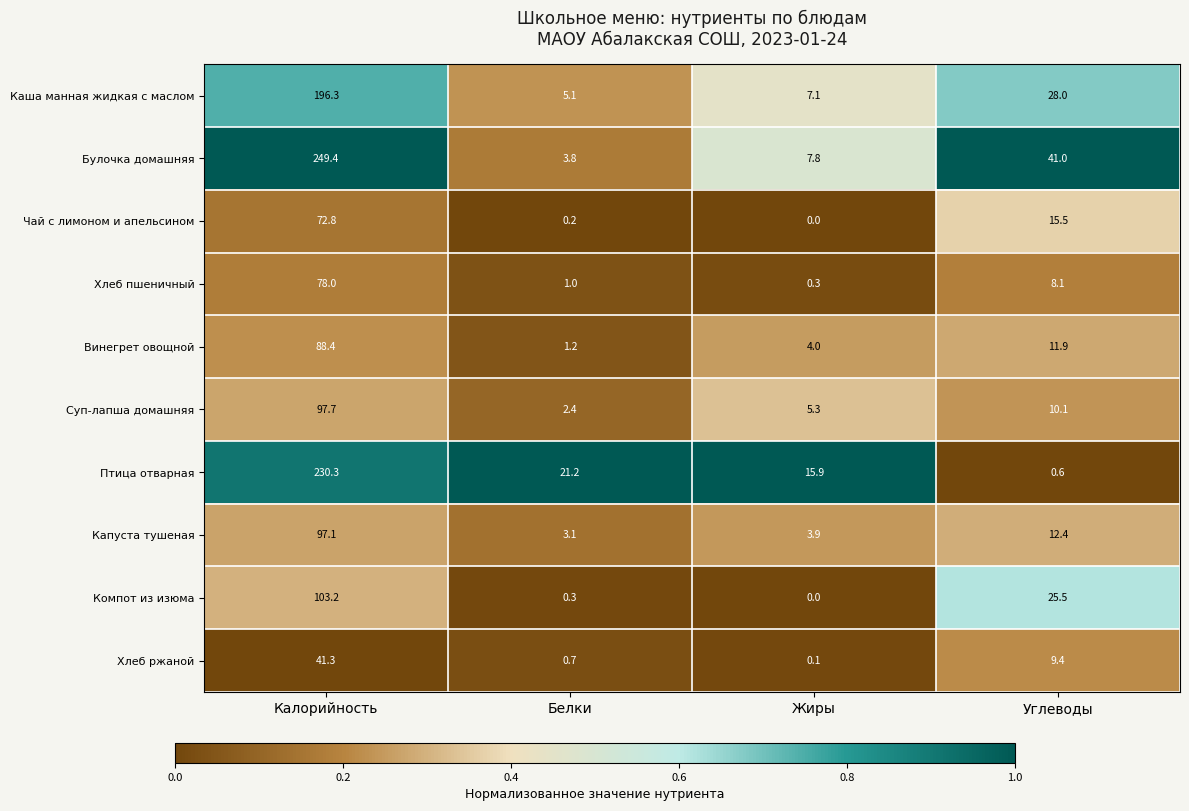

List the series in order of their peak value, lowest first.

Хлеб ржаной, Чай с лимоном и апельсином, Хлеб пшеничный, Винегрет овощной, Капуста тушеная, Суп-лапша домашняя, Компот из изюма, Каша манная жидкая с маслом, Птица отварная, Булочка домашняя